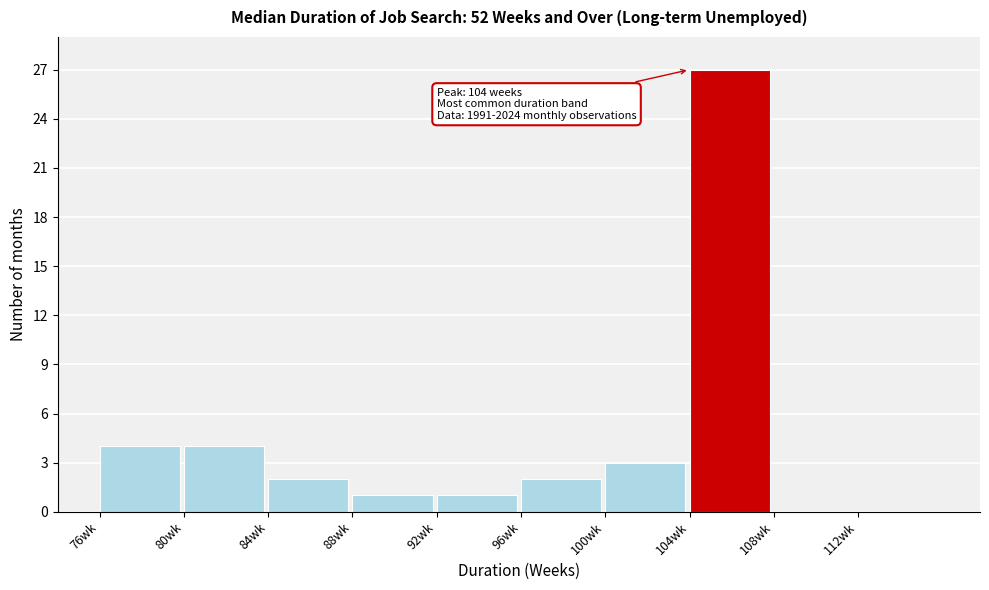

Reading left to right, what are all the values shown in this chart?

76wk=4	80wk=4	84wk=2	88wk=1	92wk=1	96wk=2	100wk=3	104wk=27	108wk=0	112wk=0